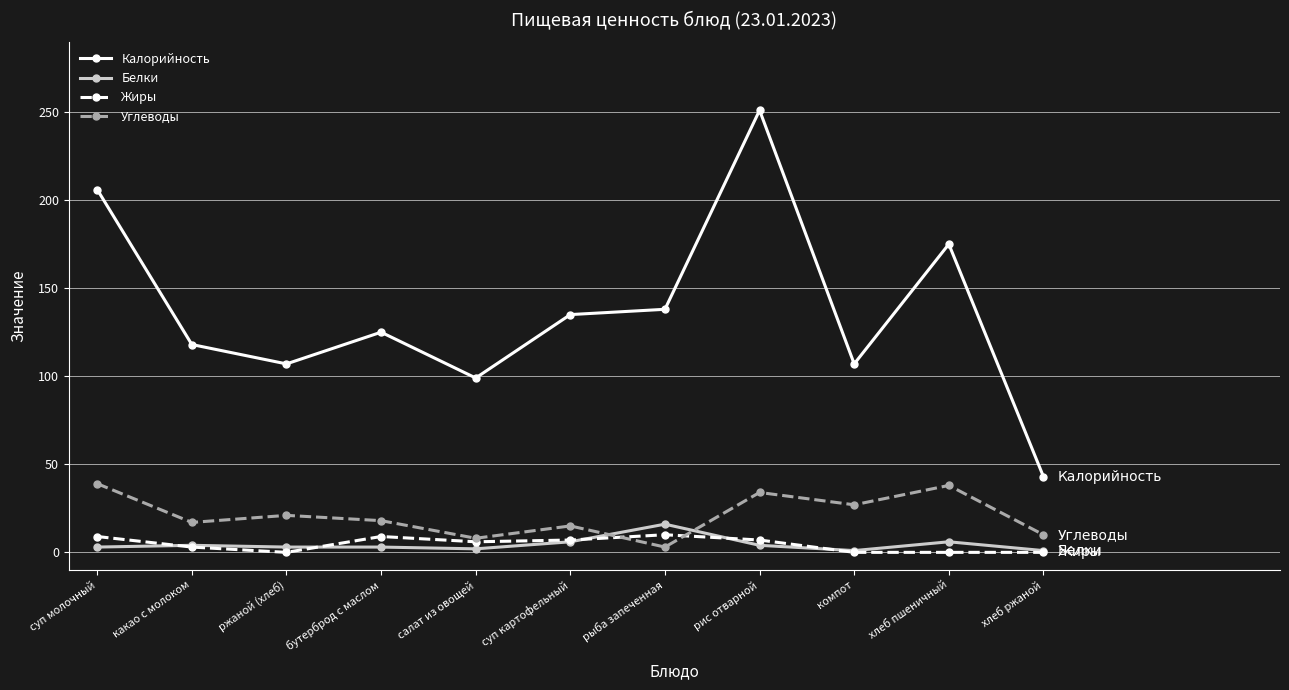

What is the label of the 8th point from the left?

рис отварной